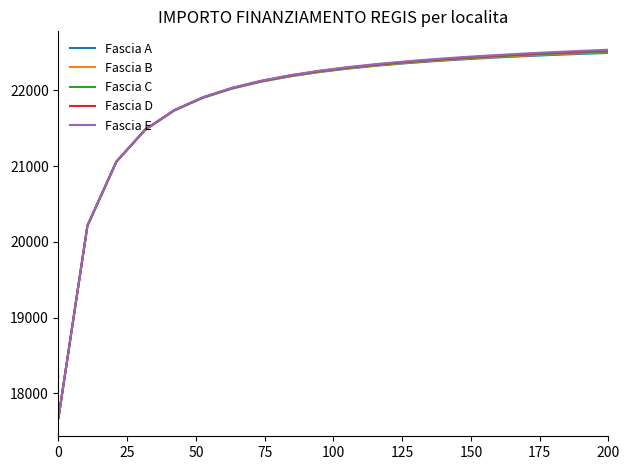

Which series has the widest spread of values?

Fascia E